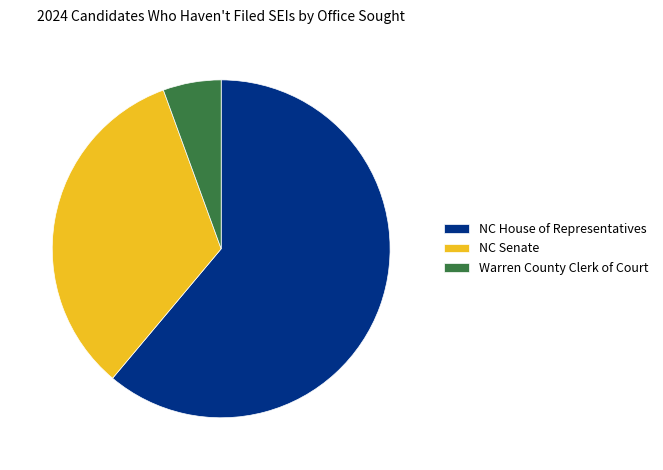

Which category has the smallest portion of the pie?

Warren County Clerk of Court